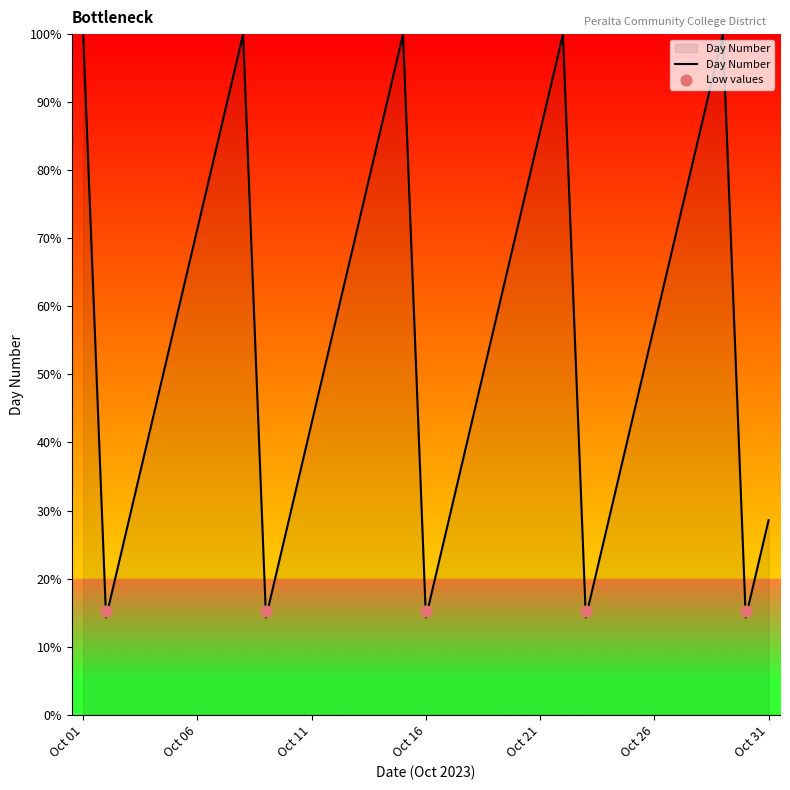

Which series contains the highest Y value?

Day Number